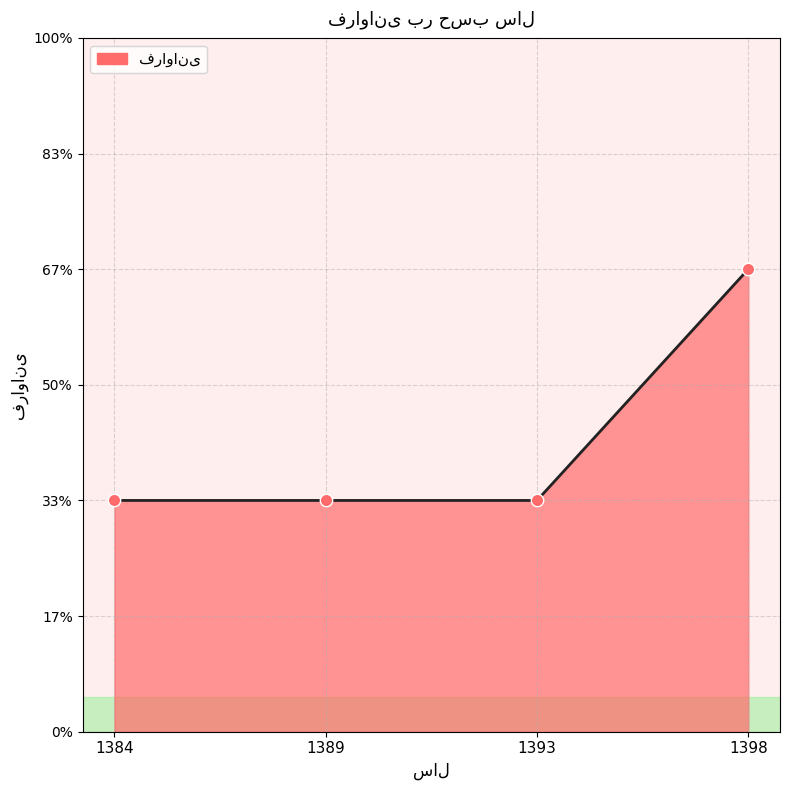

Does the chart have visible grid lines?

Yes